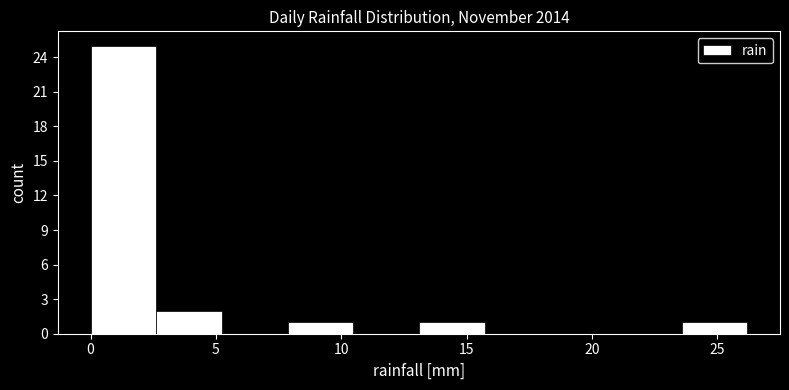

Reading left to right, transcribe this chart: for each bar, give the range it covers on the x-axis and its height. Neither the bar edges nor the heights are printed on the chart, so give them approximately, as read against the axes.

0.0 to 2.5: 25
2.5 to 5.0: 2
5.0 to 8.0: 0
8.0 to 10.5: 1
10.5 to 13.0: 0
13.0 to 15.5: 1
15.5 to 18.5: 0
18.5 to 21.0: 0
21.0 to 23.5: 0
23.5 to 26.0: 1